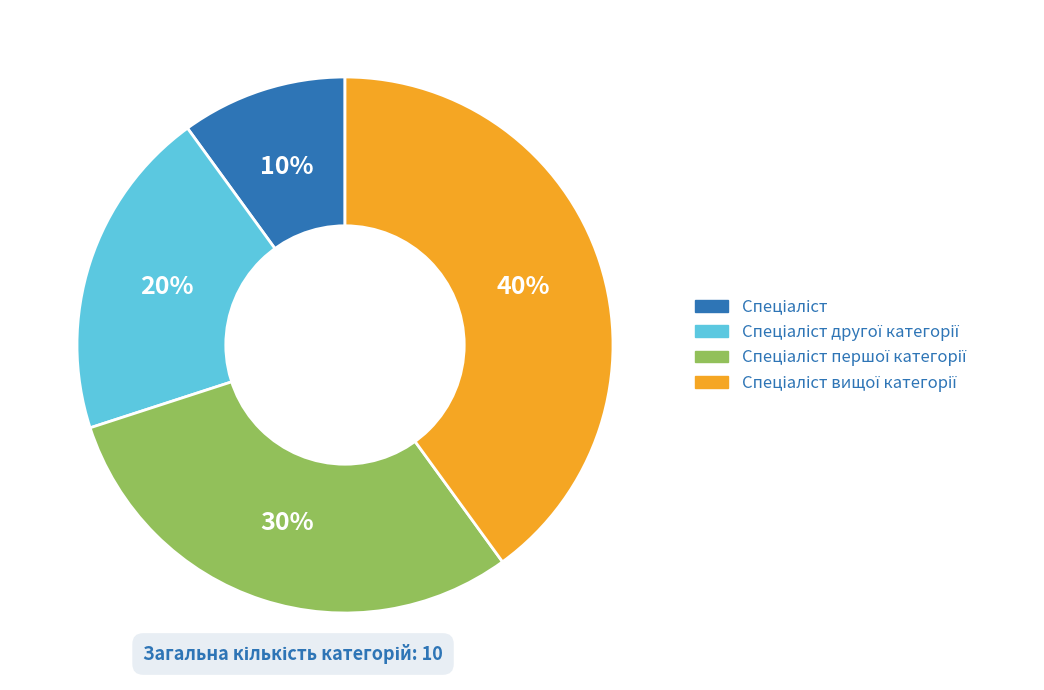

Is there a majority slice in this chart?

No